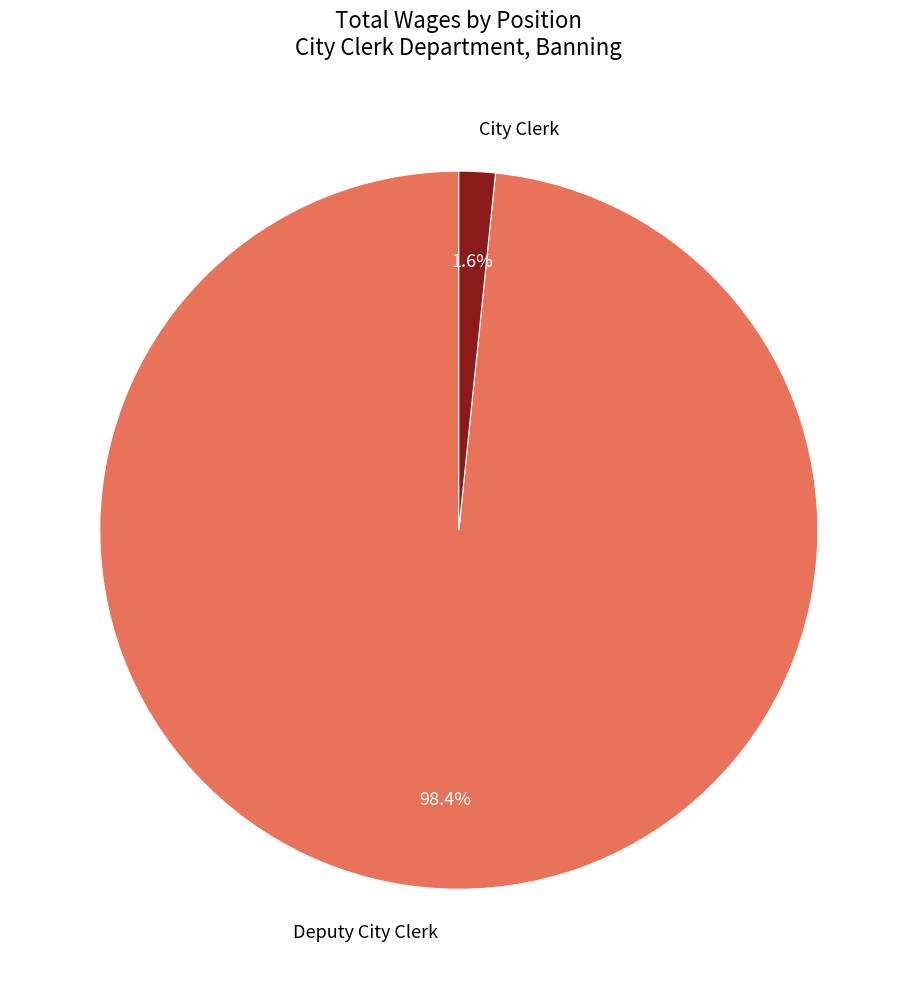

The Deputy City Clerk slice represents 98% of the pie. True or false?

True